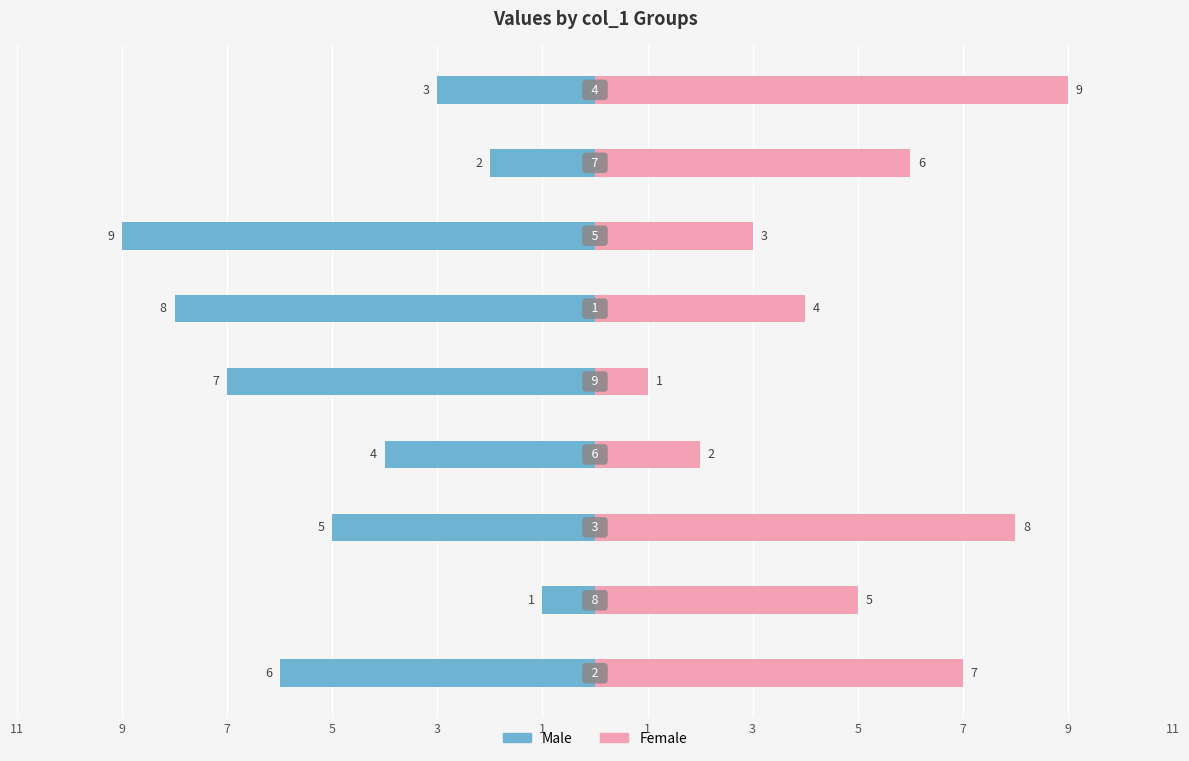

What is the average value of the Male series?

-5